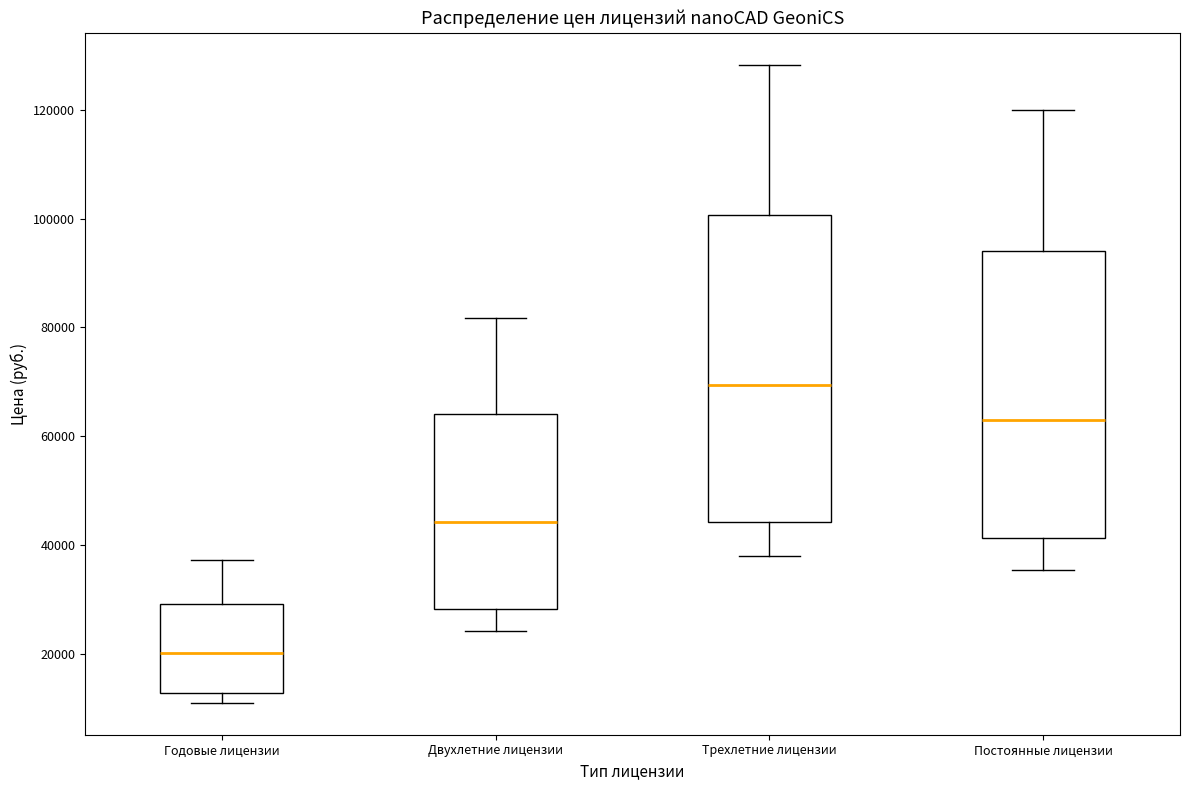

Reading left to right, read every box against the y-axis: the position of its median line, the range the box covers, and the ends of its whiskers. The values are not printed on the chart, so give them approximately, as read against the axis.

Годовые лицензии: median 20000, box 12000 to 30000, whiskers 12000 (just below the box's lower edge) to 38000
Двухлетние лицензии: median 44000, box 28000 to 64000, whiskers 24000 to 82000
Трехлетние лицензии: median 70000, box 44000 to 100000, whiskers 38000 to 128000
Постоянные лицензии: median 64000, box 42000 to 94000, whiskers 36000 to 120000